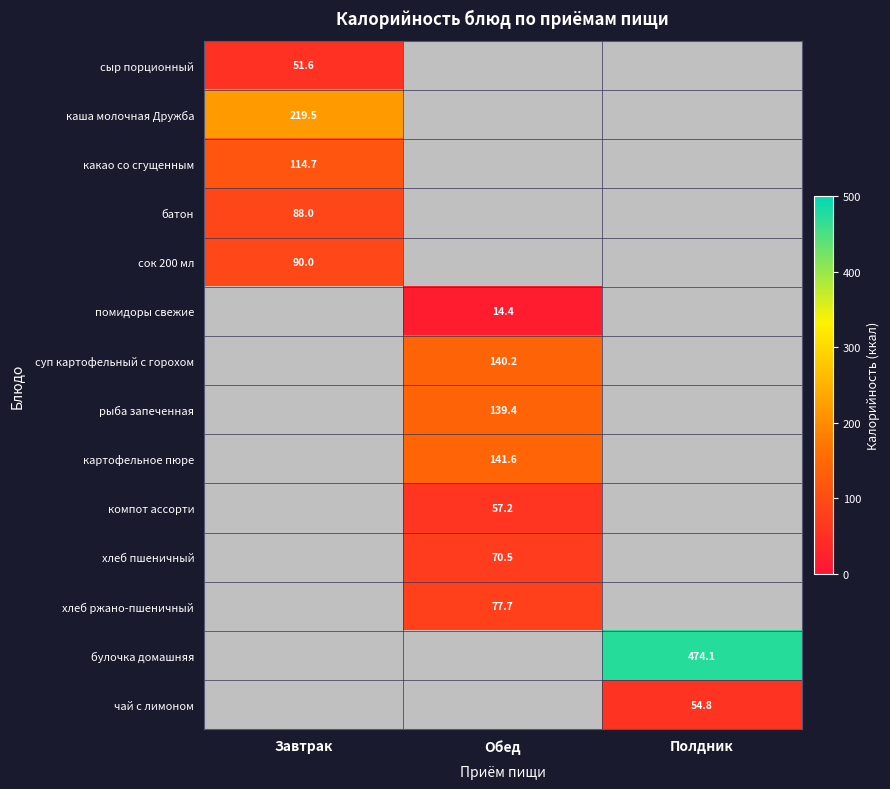

True or false: какао со сгущенным has a value of 30.4 at Завтрак.

False